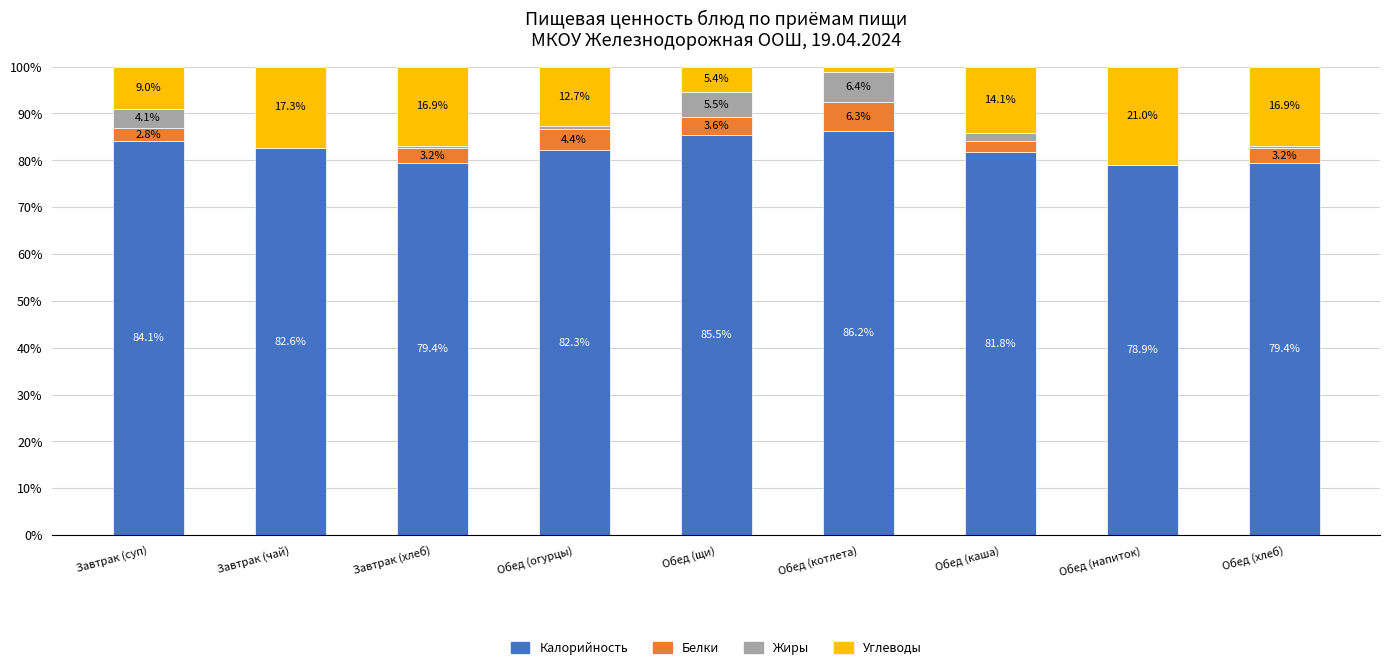

What is the total value across all series at Завтрак (чай)?

100.0